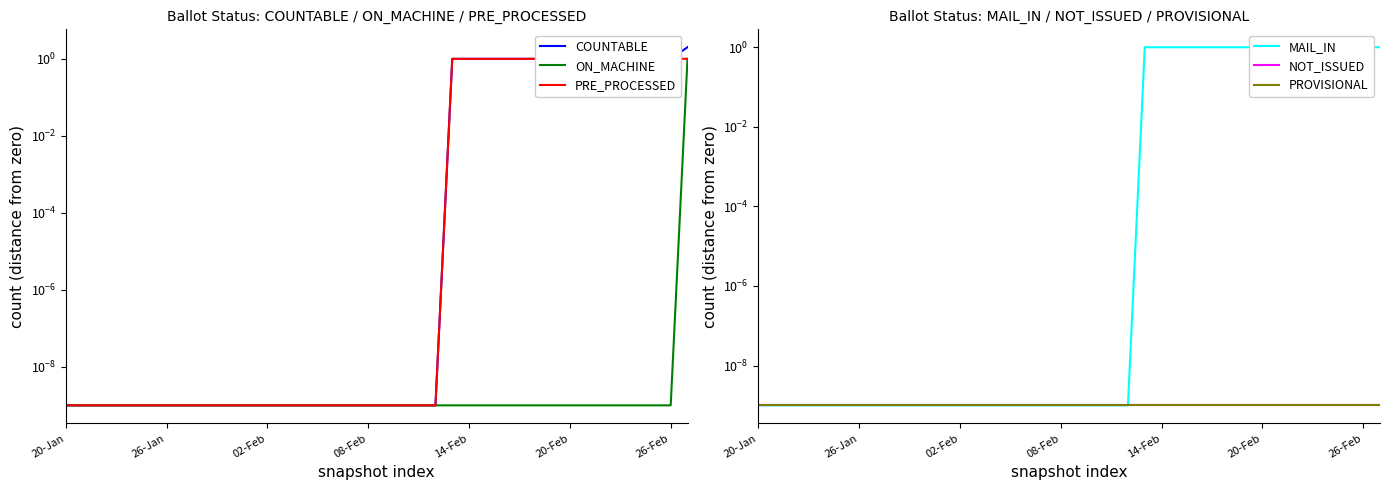

Does the chart display data point markers on the line(s)?

No